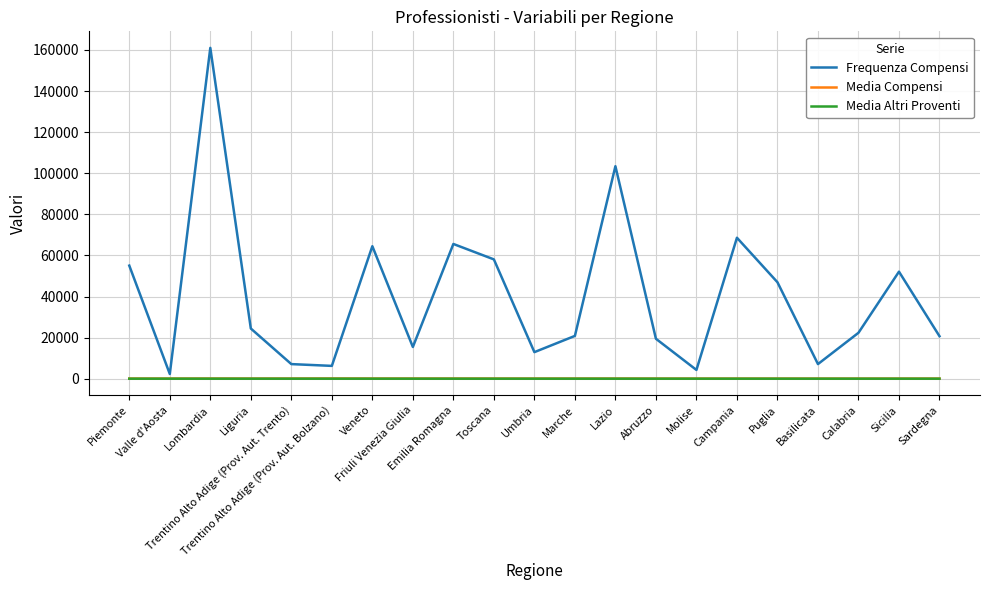

What is the greatest value displayed?

161017.0